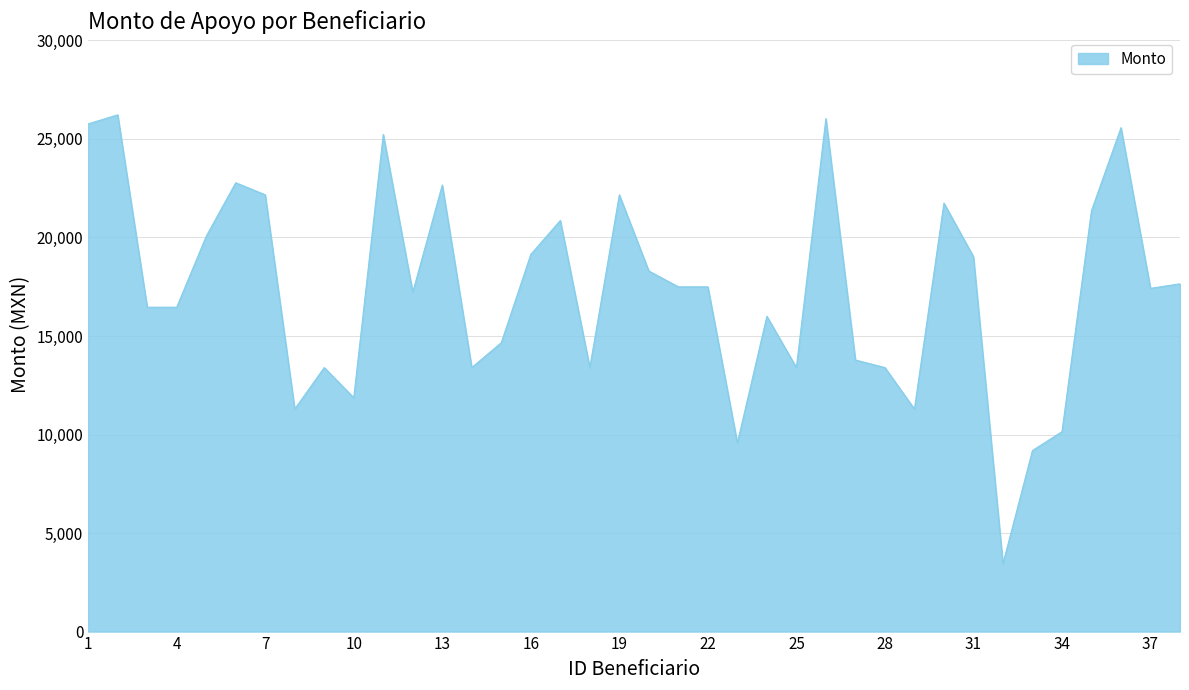

What is the difference between the second highest and second lowest values?

16843.2